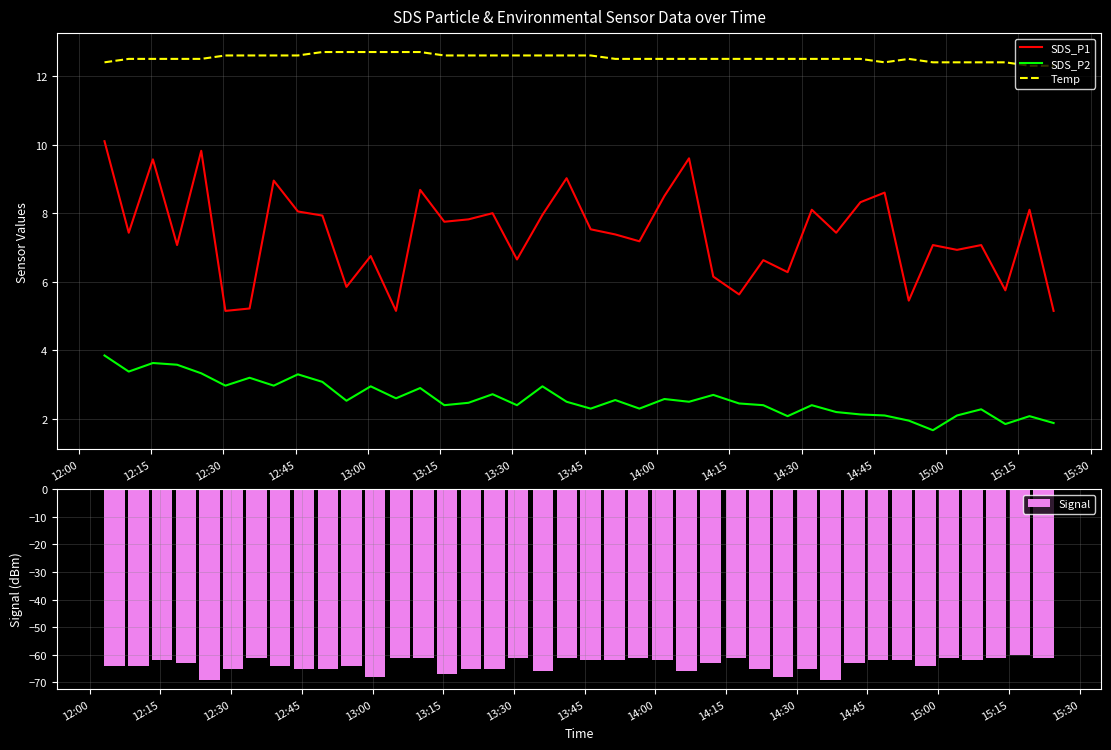

True or false: SDS_P2 and Temp cross at least once.

False